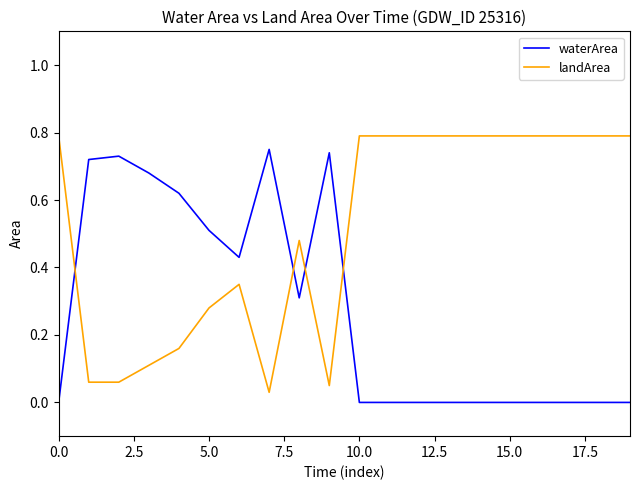

True or false: landArea and waterArea cross at least once.

True